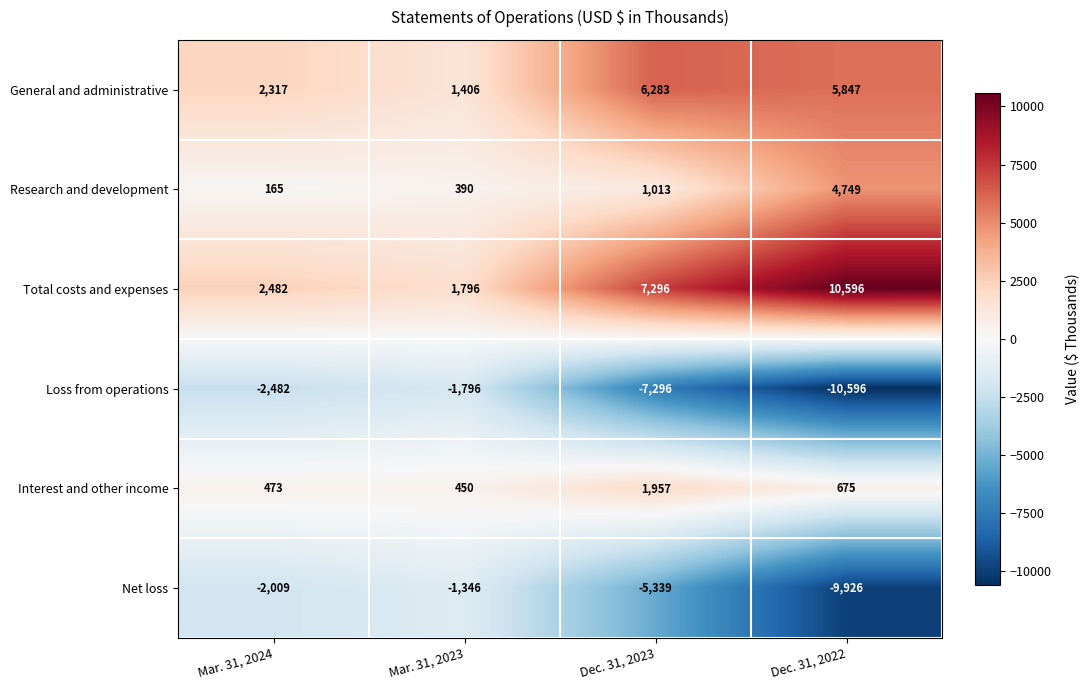

The General and administrative series shows 1406 at Mar. 31, 2023. True or false?

True